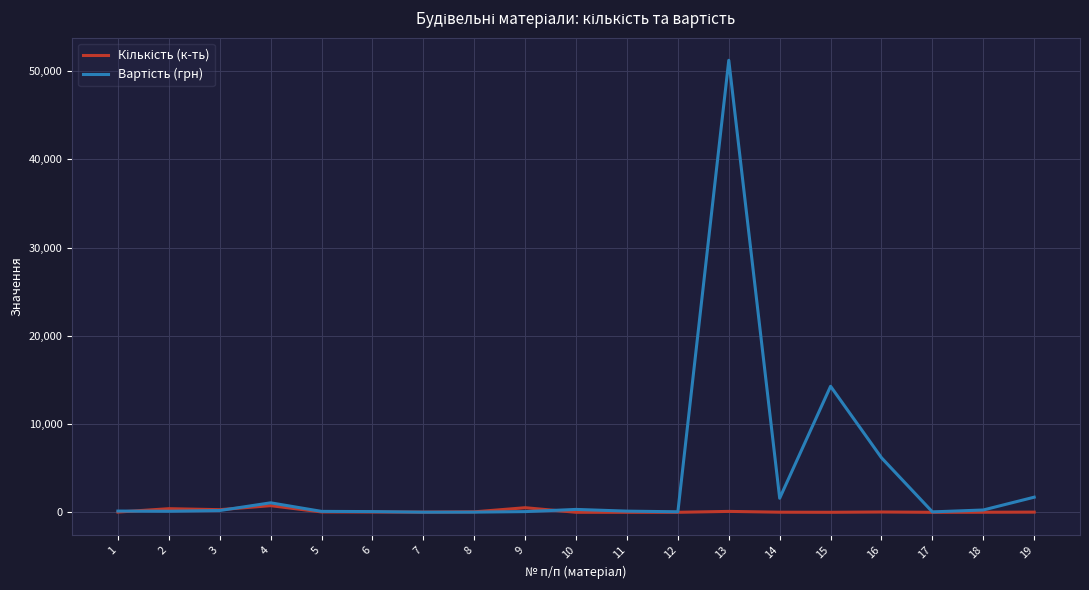

At which category is the sum across all series the highest?

13